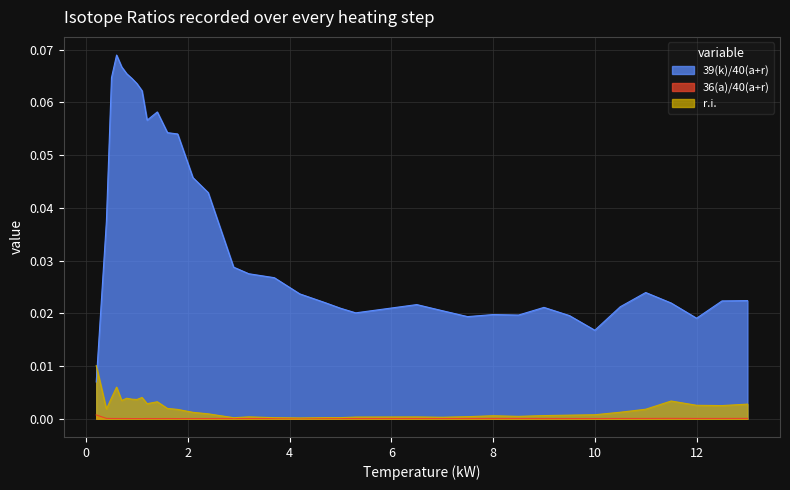

Which series has the widest spread of values?

39(k)/40(a+r)